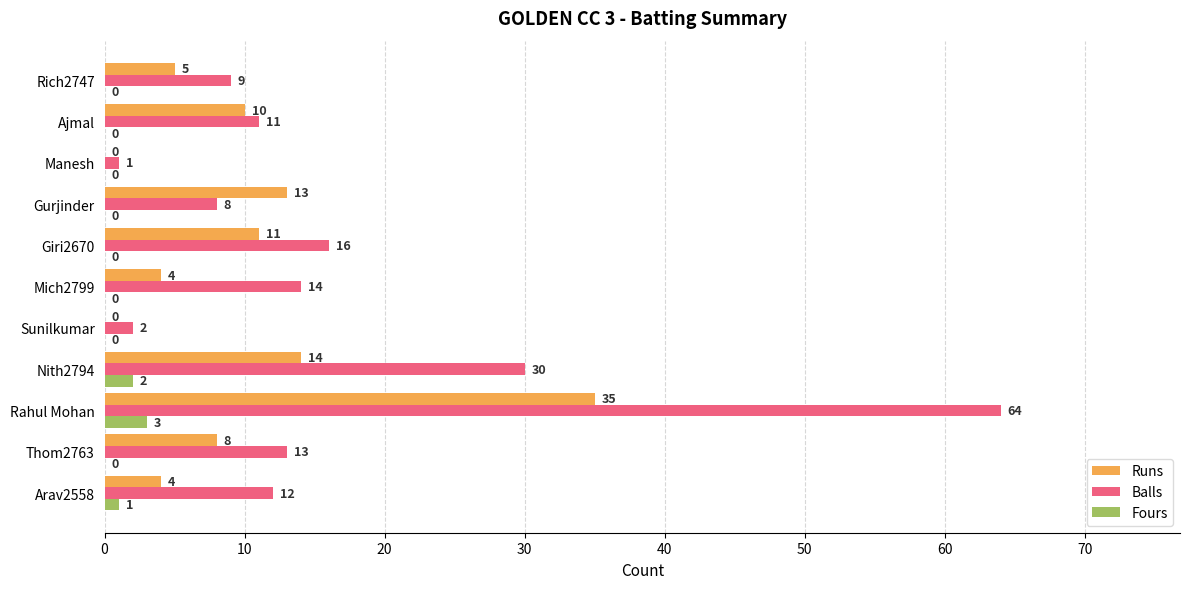

Between Arav2558 and Rahul Mohan, which series saw the biggest shift?

Balls